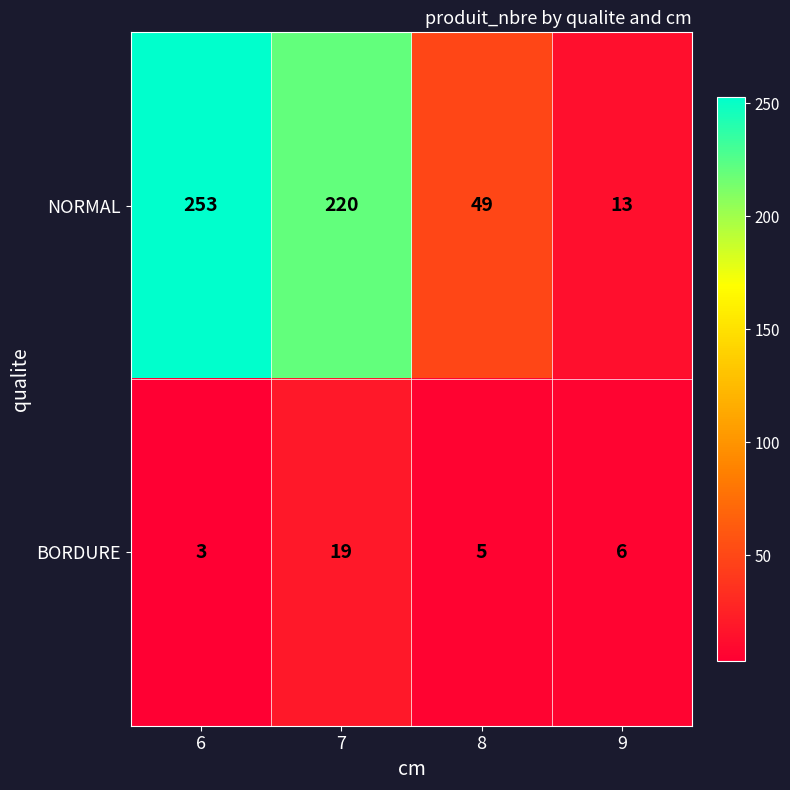

Where does the NORMAL series first go above 220?

6